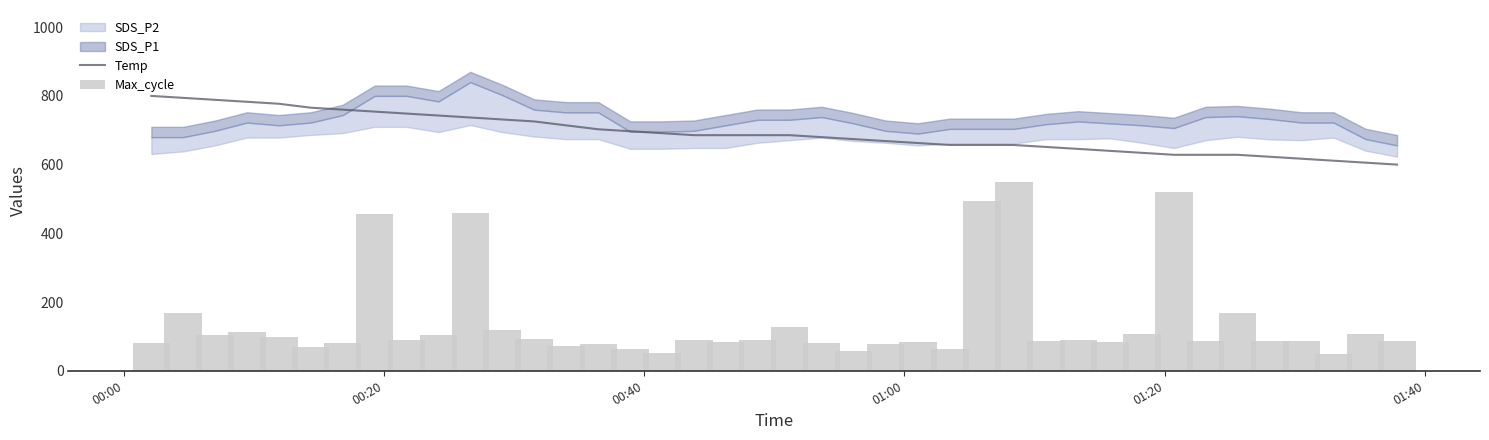

What is the value of the Temp bar at the 31st from the left?

640.0